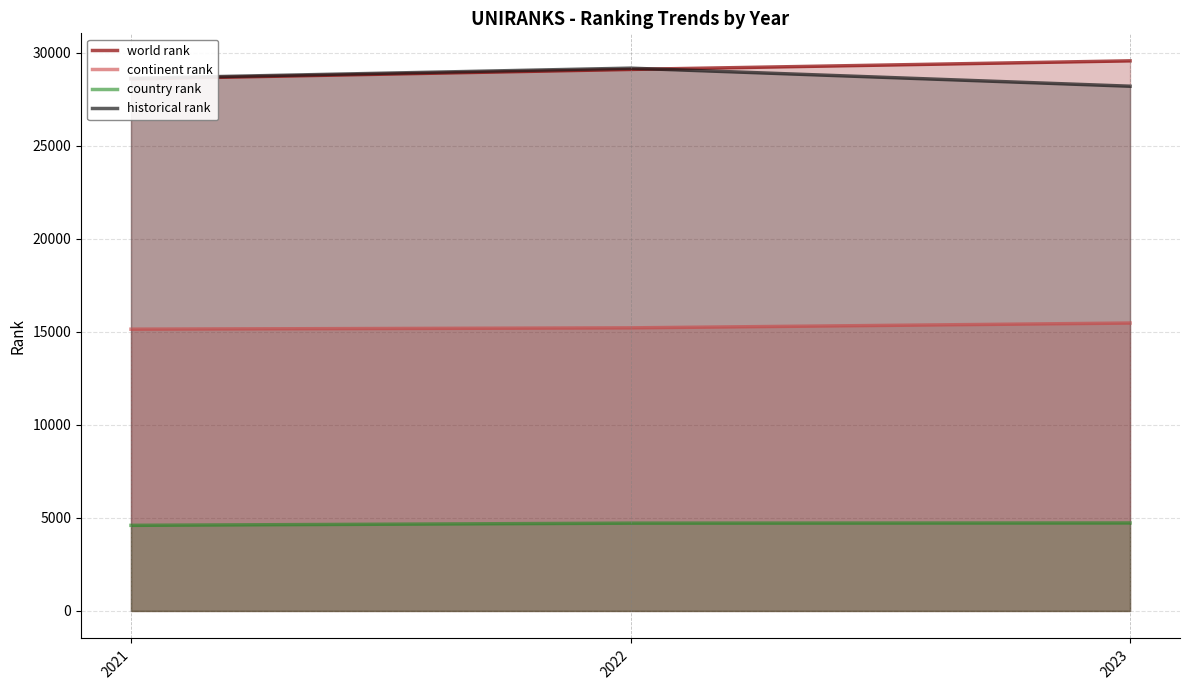

Does the chart have visible grid lines?

Yes